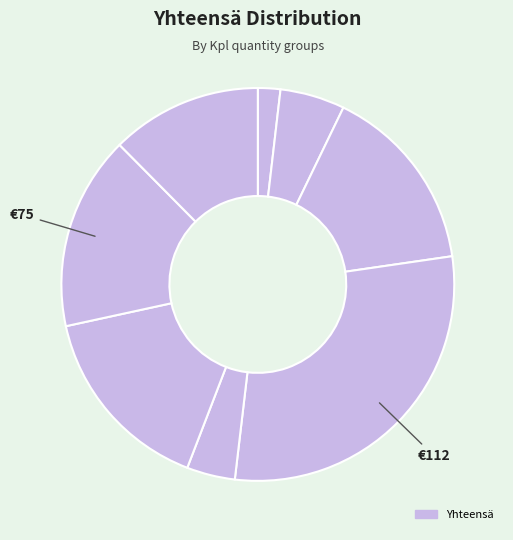

To the nearest percent, what is the average slice percentage?

12%